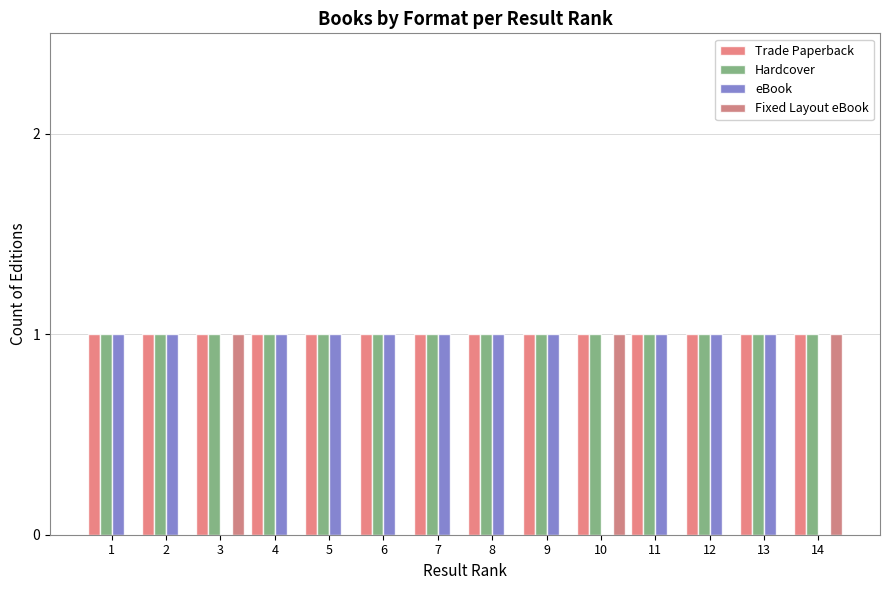

Between 9 and 11, which is larger?

9